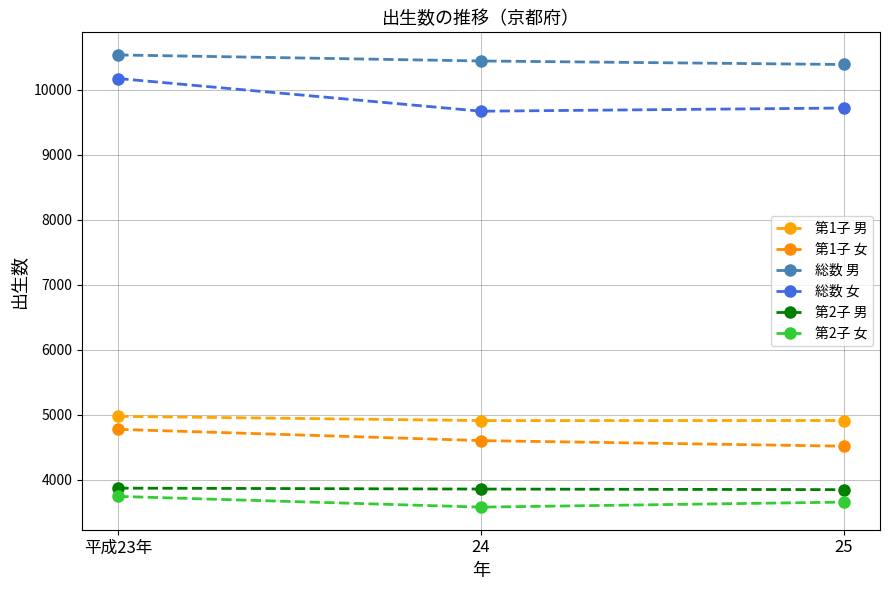

At 平成23年, list the series in order from smallest to largest.

第2子 女, 第2子 男, 第1子 女, 第1子 男, 総数 女, 総数 男